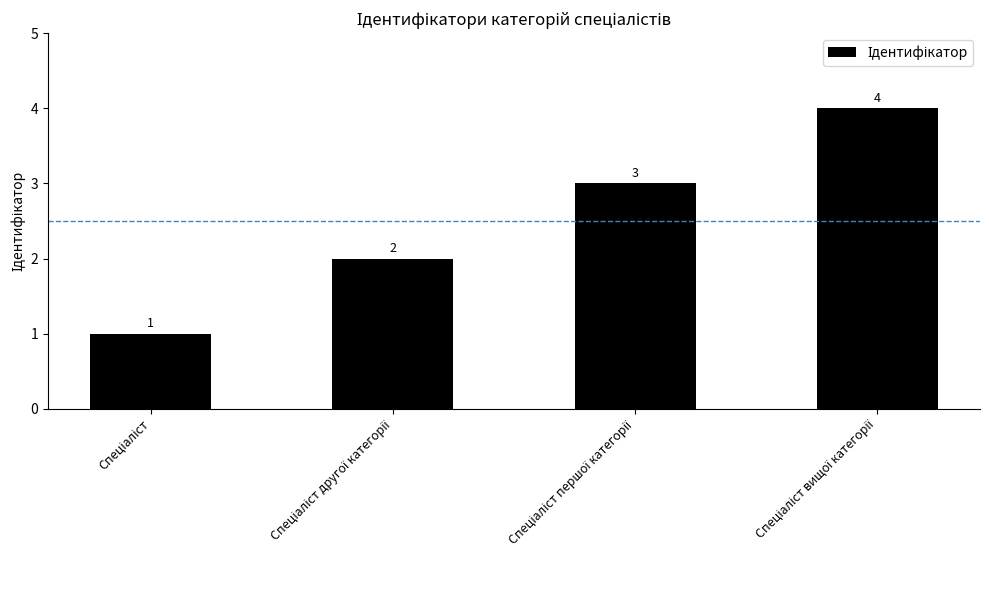

What is the value of the 4th bar from the left?

4